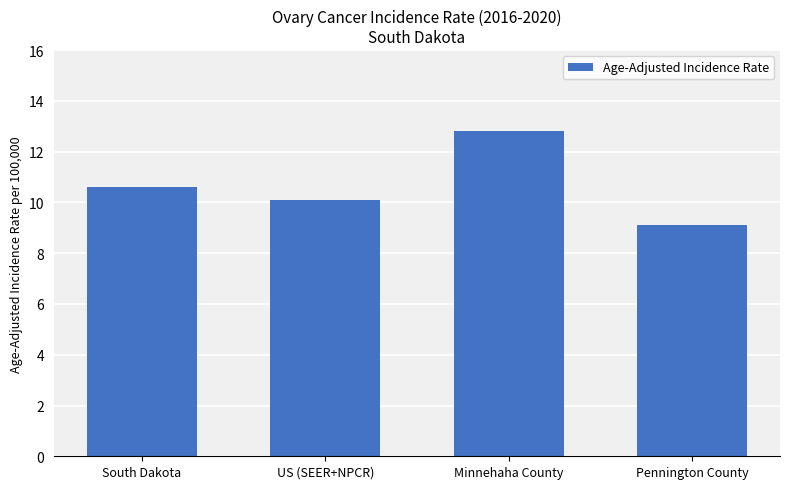

Rank the categories by value from lowest to highest.

Pennington County, US (SEER+NPCR), South Dakota, Minnehaha County